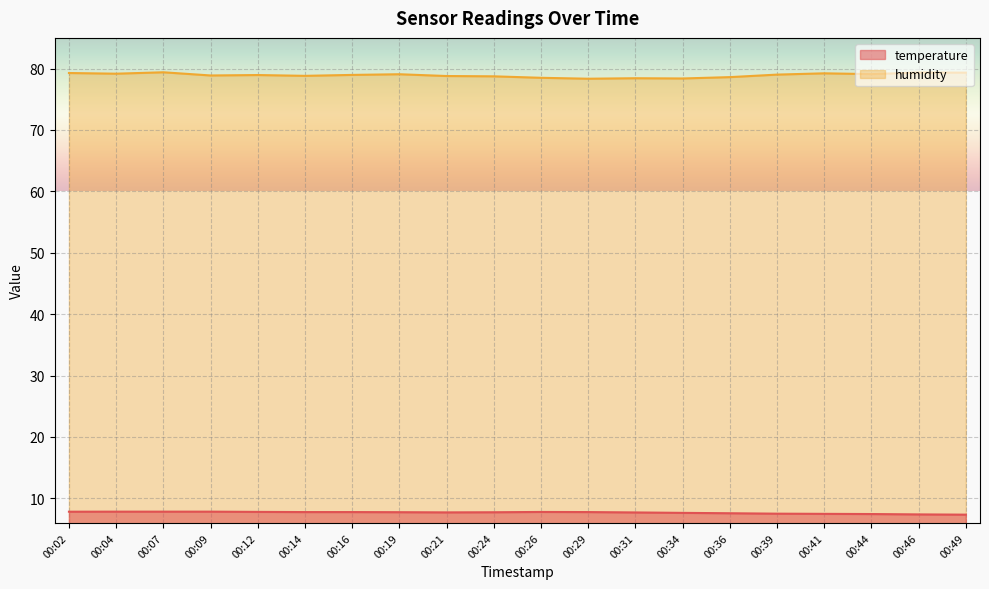

Rank the series by their maximum value, from highest to lowest.

humidity, temperature